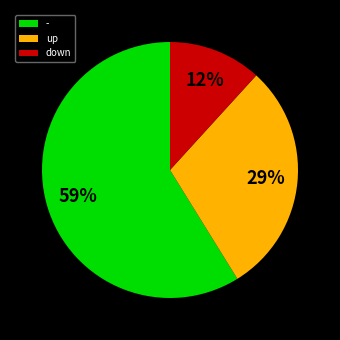

Between - and down, which is larger?

-